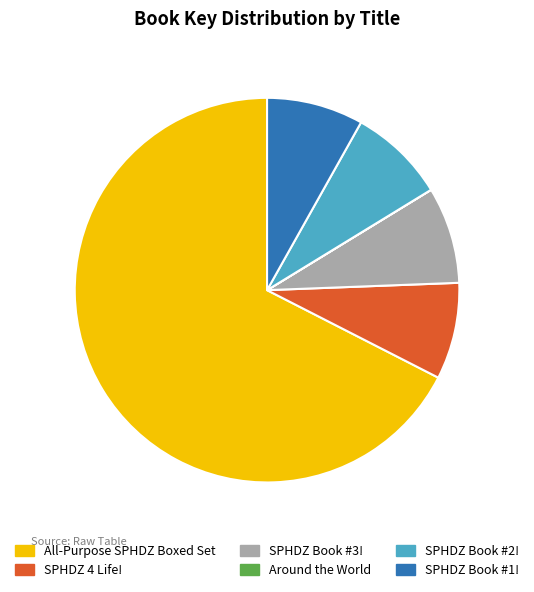

True or false: All-Purpose SPHDZ Boxed Set accounts for 67% of the total.

True